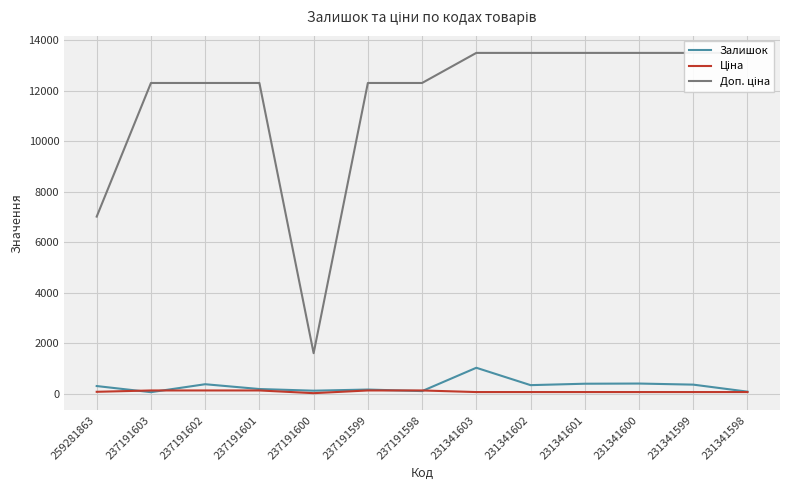

Rank the categories by Доп. ціна value from highest to lowest.

231341603, 231341602, 231341601, 231341600, 231341599, 231341598, 237191603, 237191602, 237191601, 237191599, 237191598, 259281863, 237191600